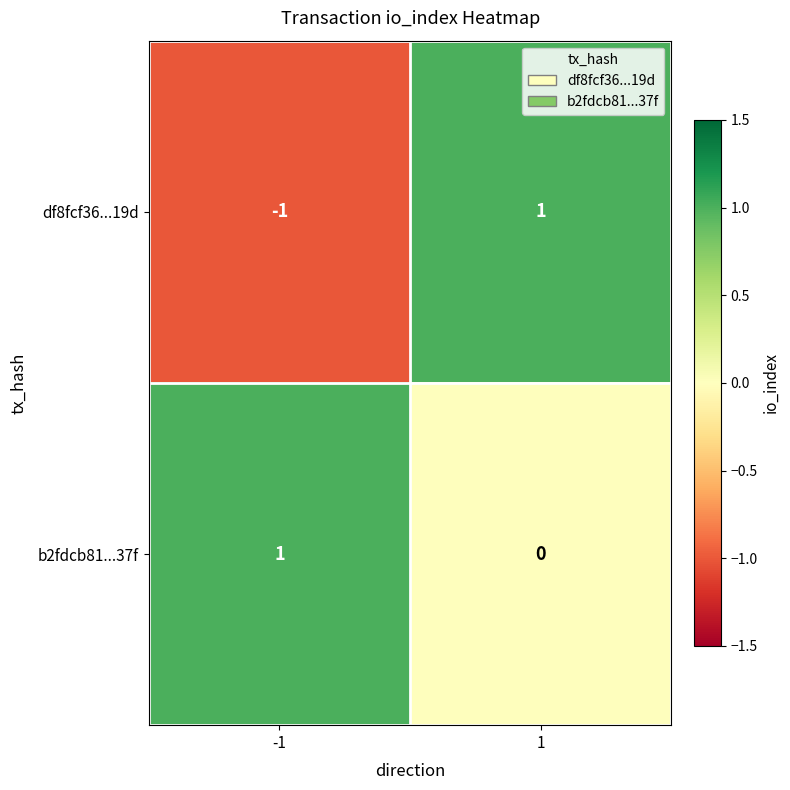

Rank the series by their average value, from lowest to highest.

df8fcf36...19d, b2fdcb81...37f